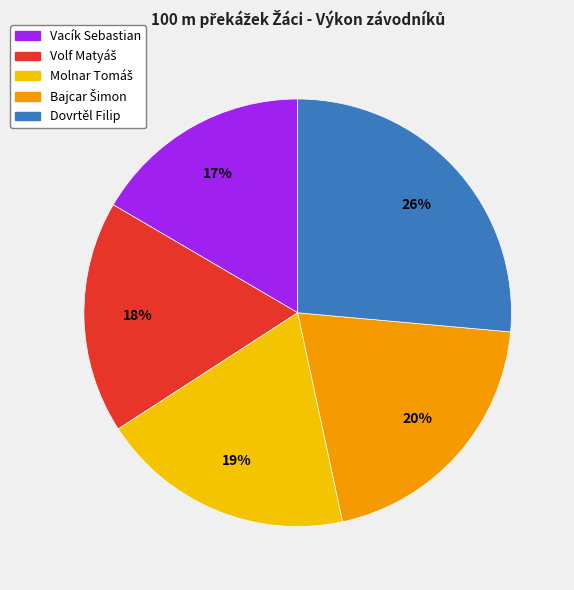

To the nearest percent, what is the average slice percentage?

20%